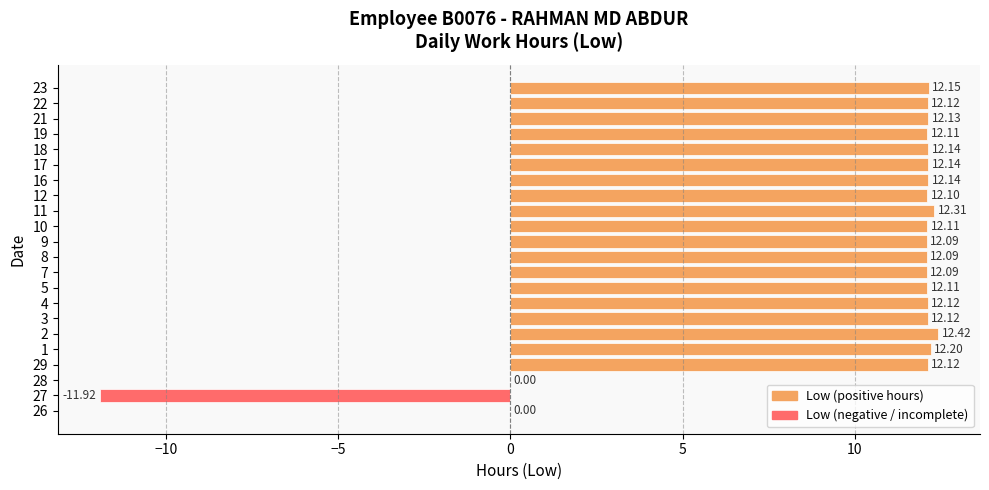

Approximately how many times larger is the value at 21 compared to 2?

1.0